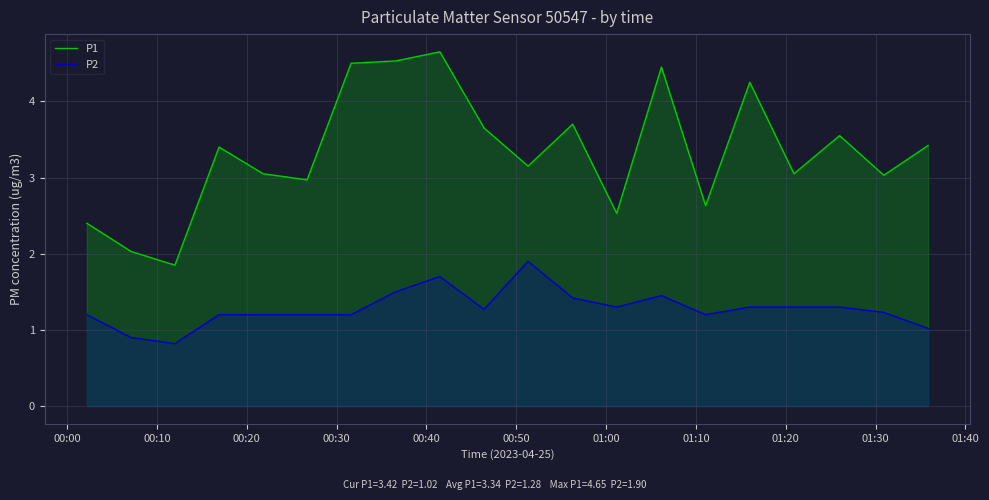

Which series has the largest total across all categories?

P1